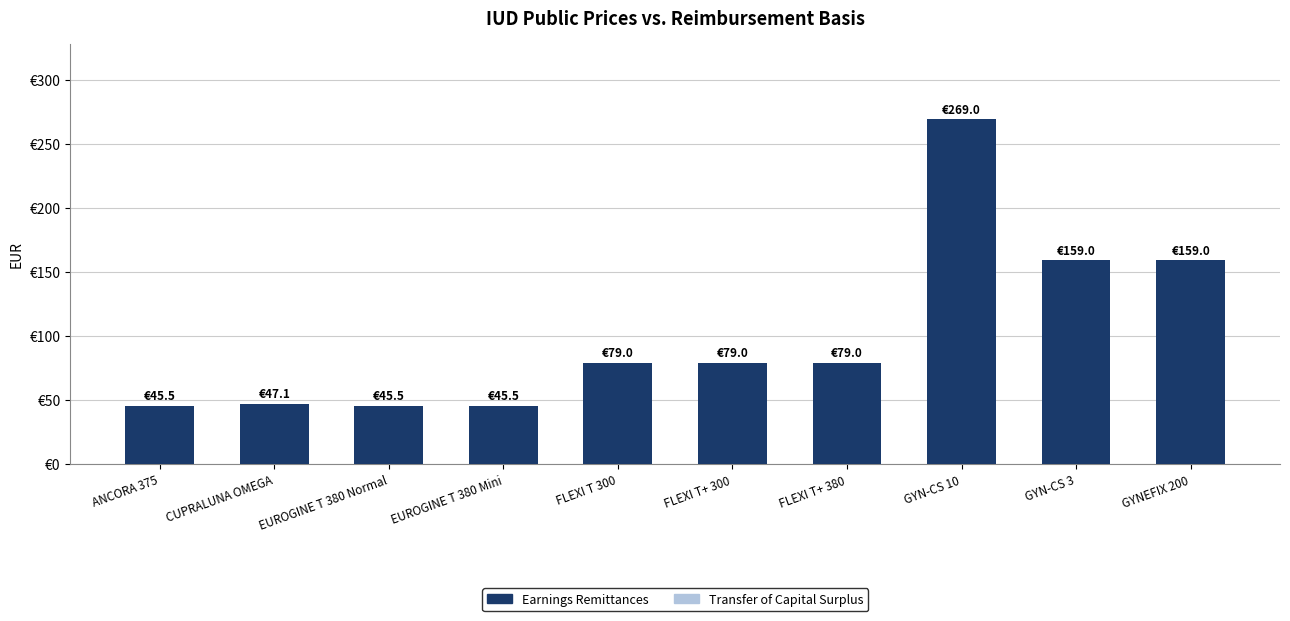

Does the chart contain any negative values?

No